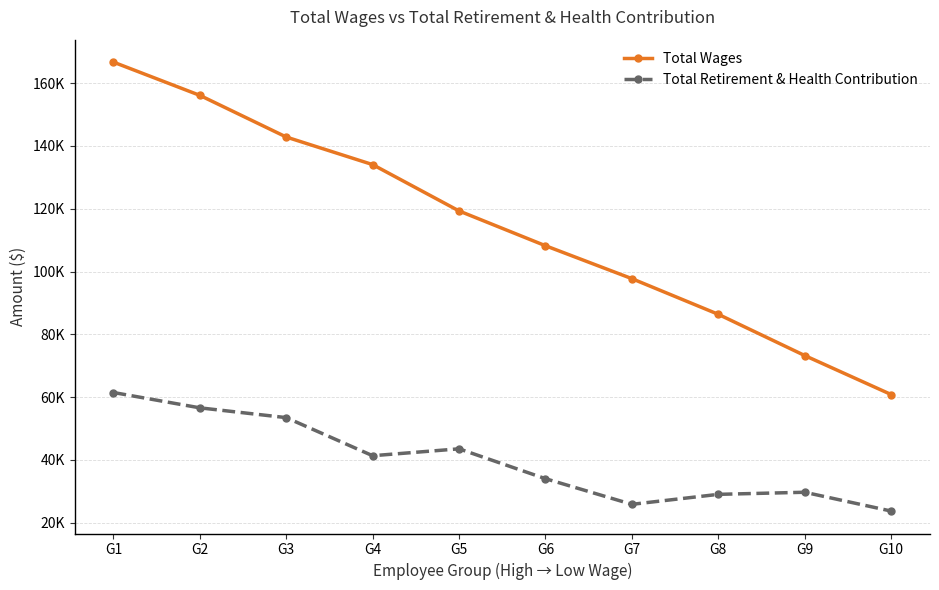

Read the Total Wages value at G7.

97745.0